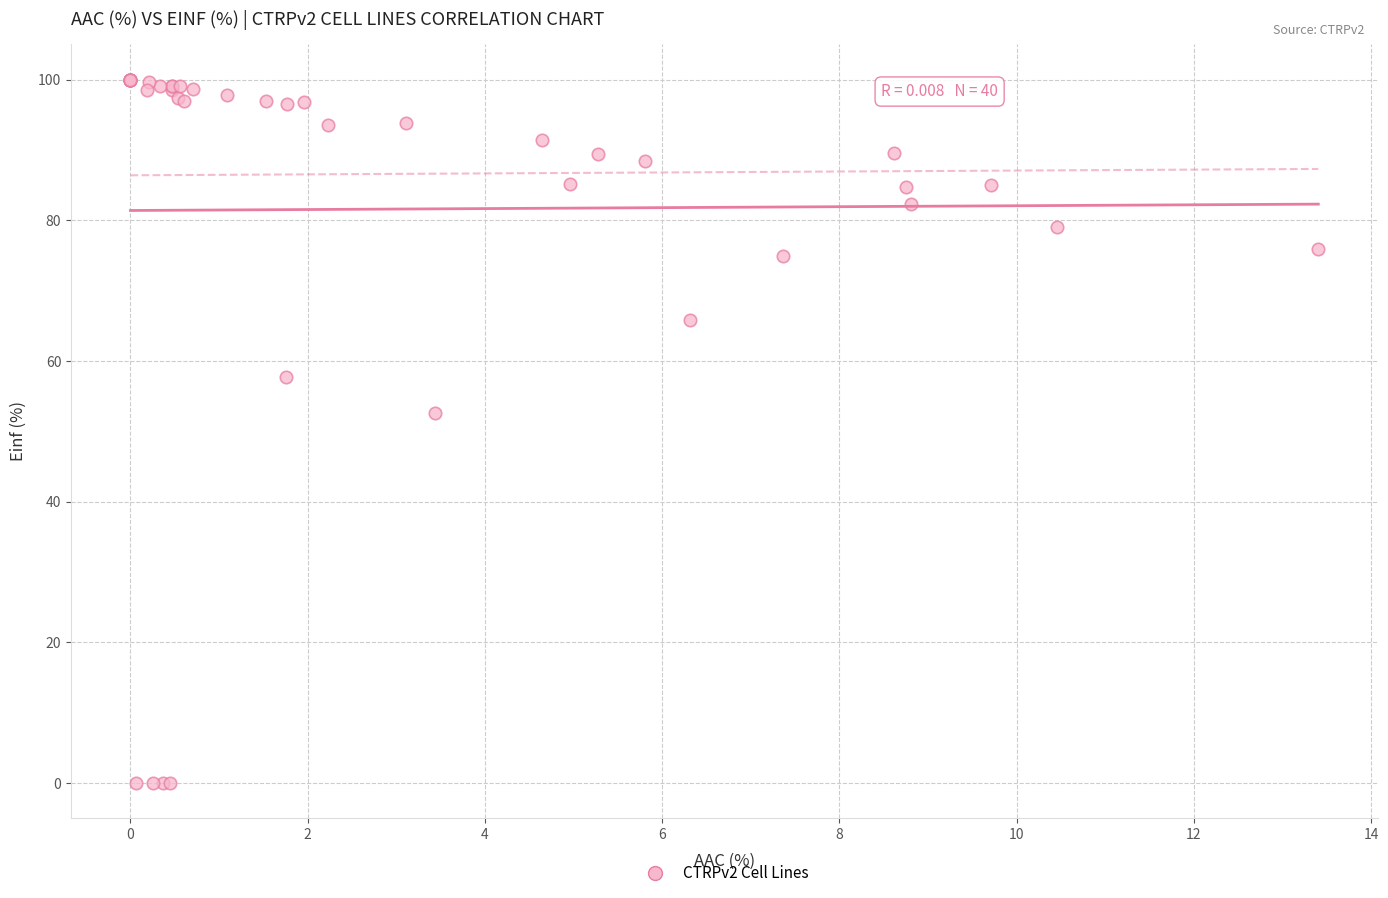

What Y value in the scatter plot is closest to 50?

52.6